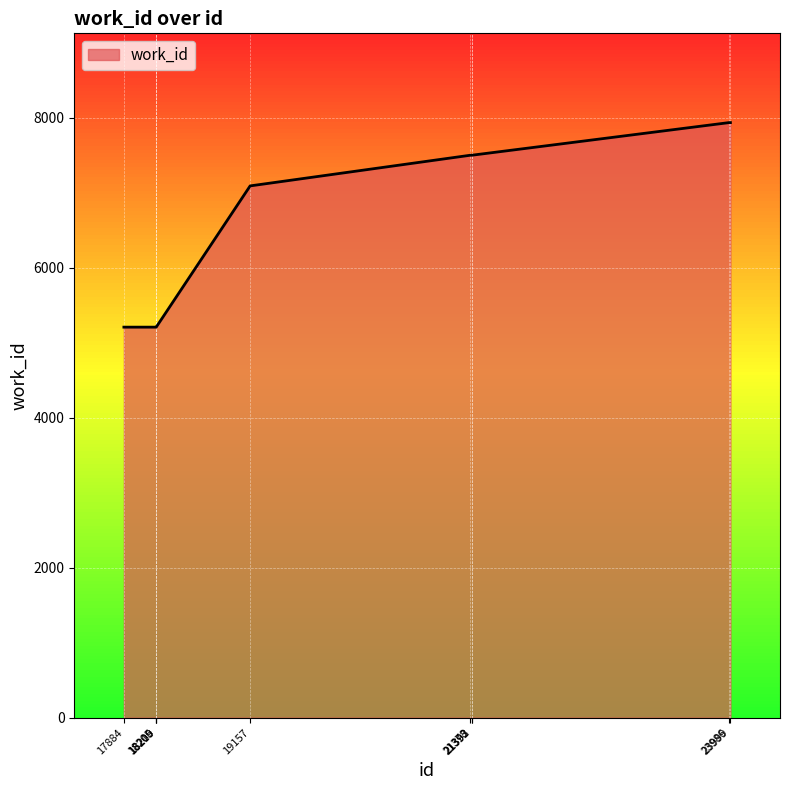

What is the average value?

6627